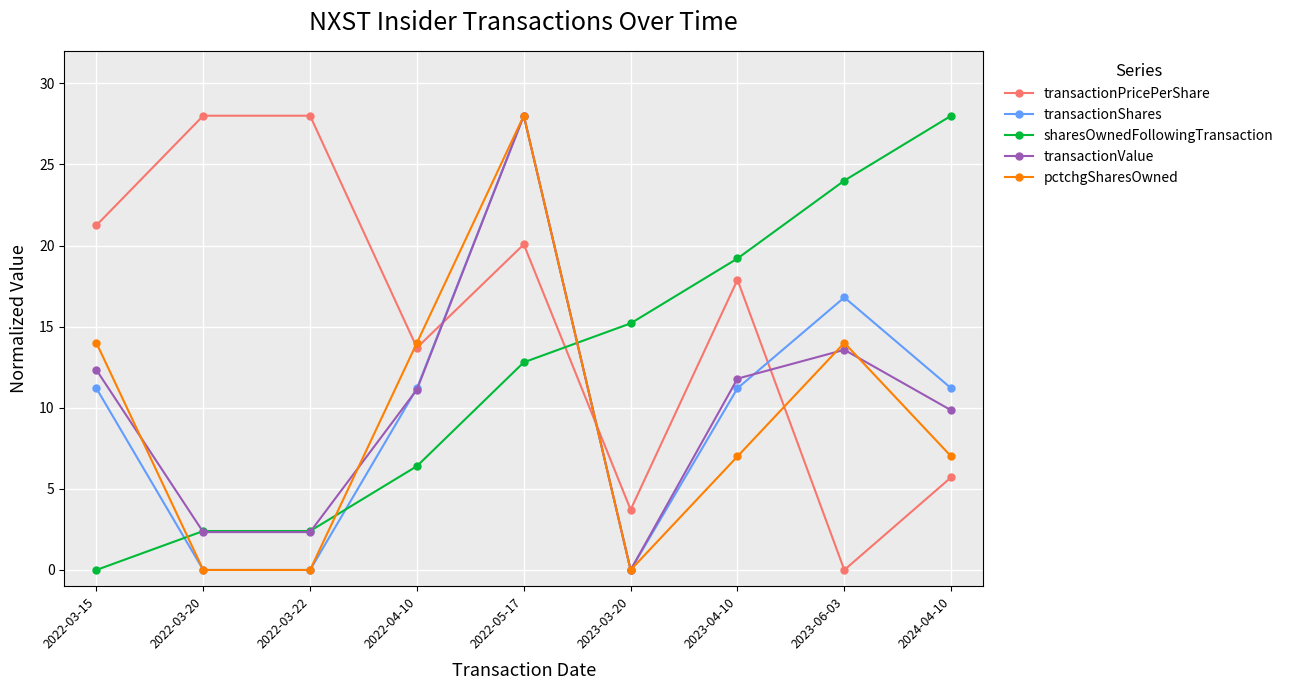

What are all the series names shown in the legend?

transactionPricePerShare, transactionShares, sharesOwnedFollowingTransaction, transactionValue, pctchgSharesOwned